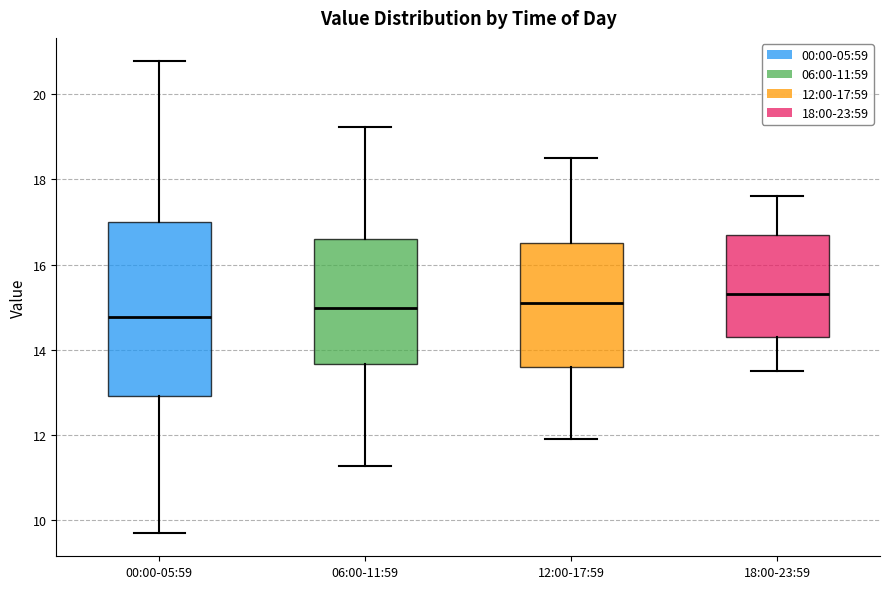

Which box has the lowest median line?

00:00-05:59